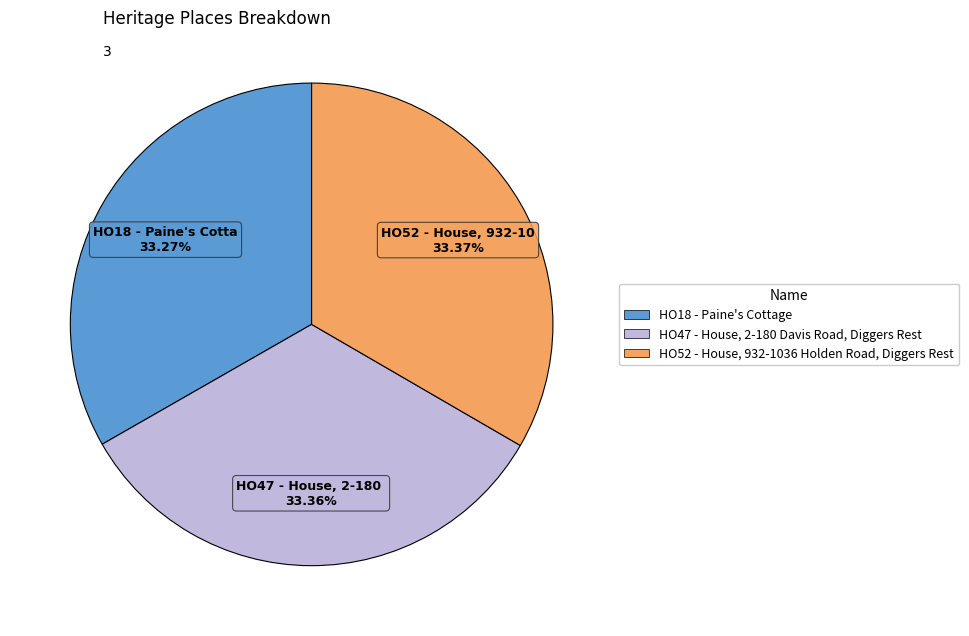

What percentage is NOT represented by HO18 - Paine's Cottage?

66.7%